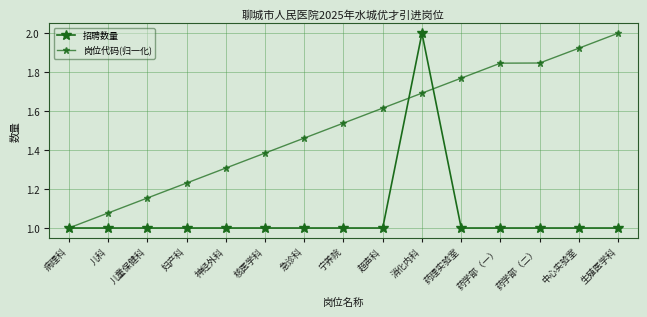

How many lines are shown in the chart?

2